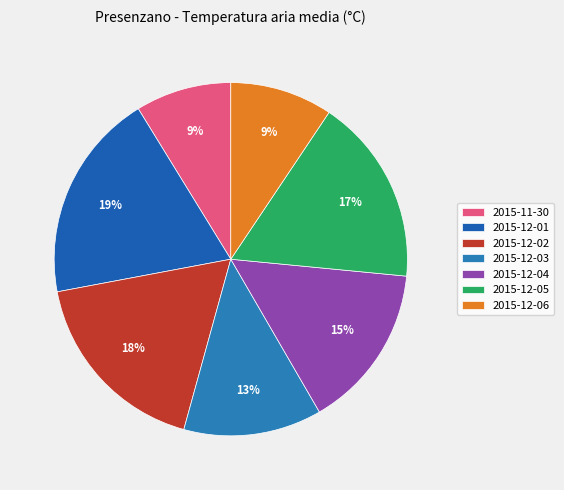

How many segments does this pie chart have?

7